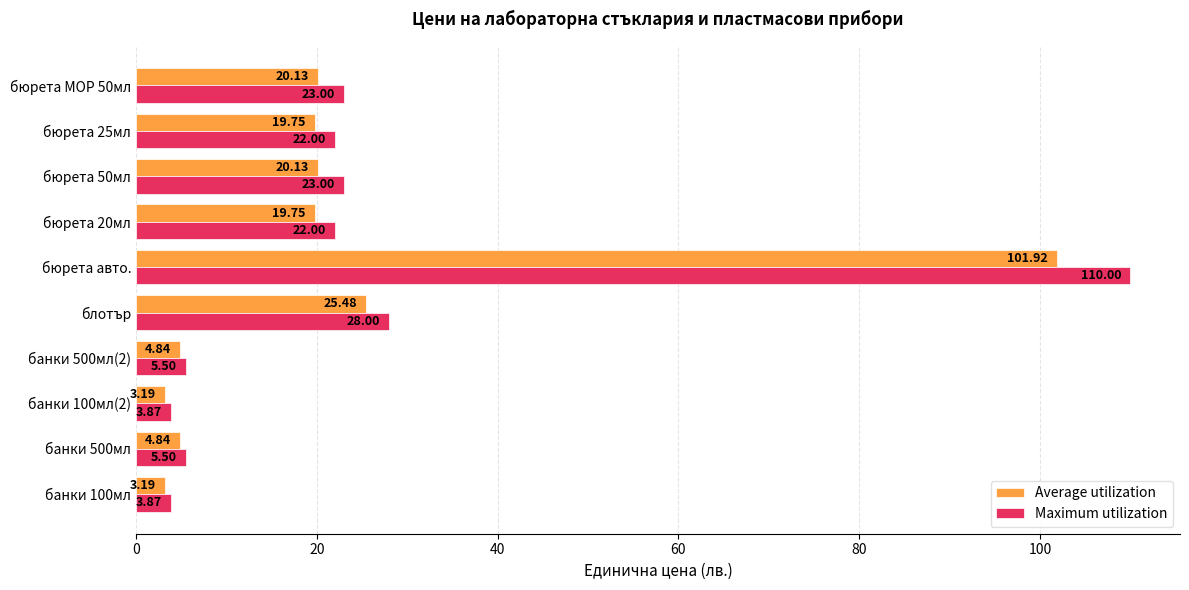

Rank the series by their average value, from lowest to highest.

Average utilization, Maximum utilization